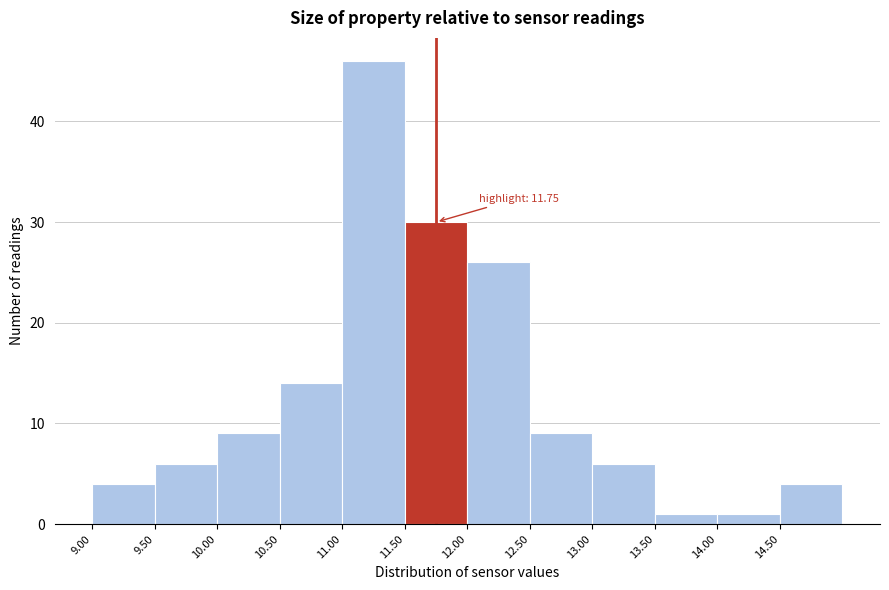

Which range on the x-axis has the tallest bar?

11.0 to 11.5